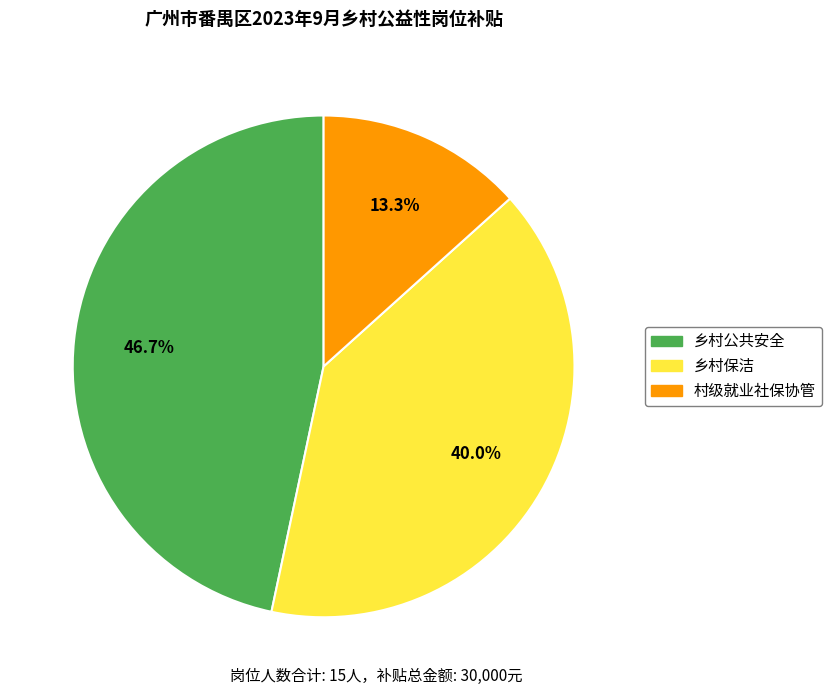

The 乡村公共安全 slice represents 47% of the pie. True or false?

True